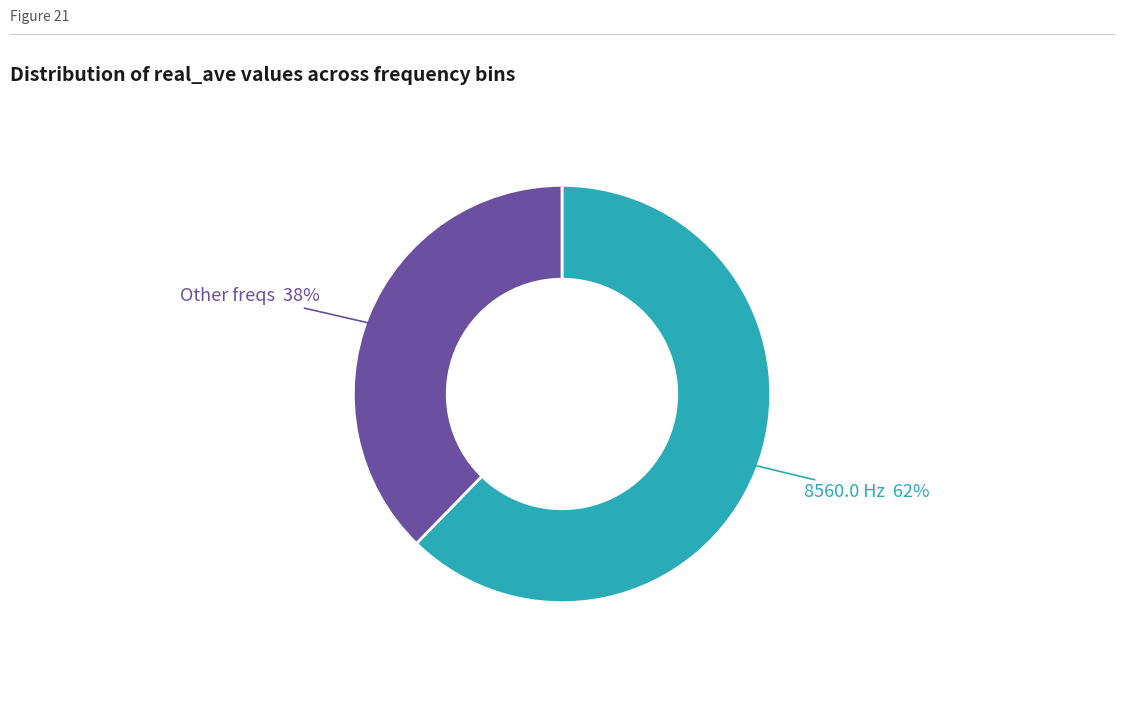

To the nearest percent, what is the average slice percentage?

50%